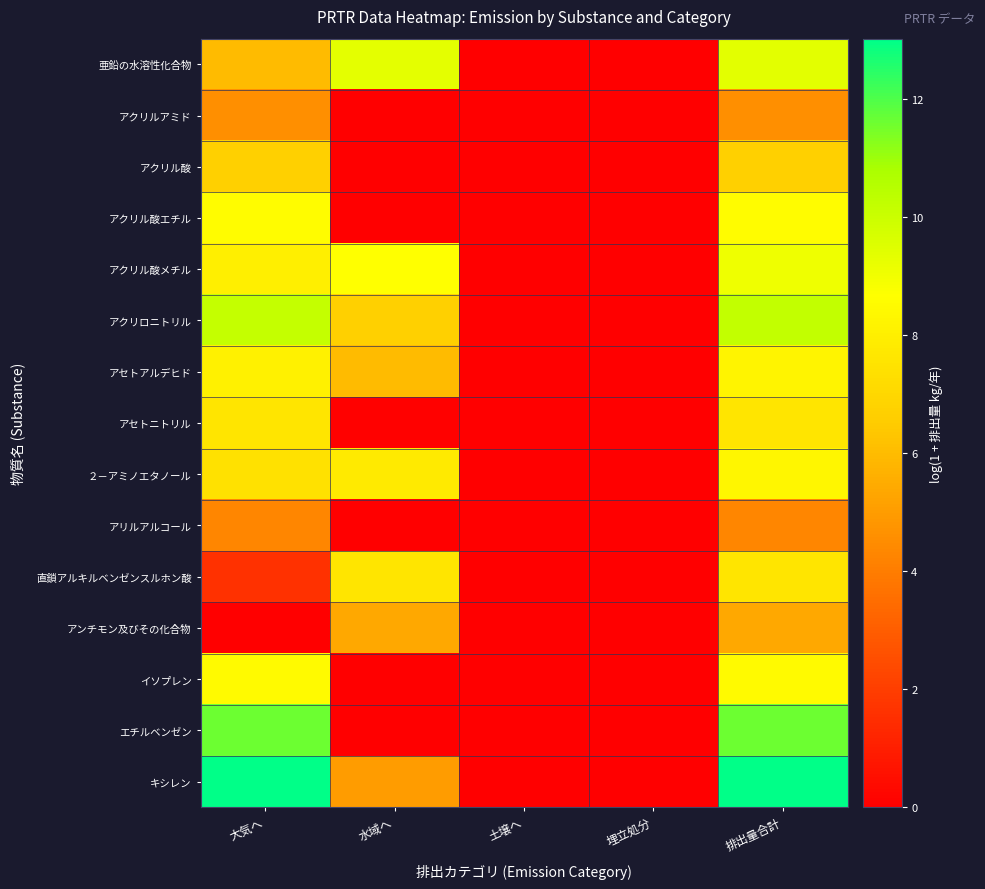

Rank the series by their maximum value, from highest to lowest.

キシレン, エチルベンゼン, アクリロニトリル, 亜鉛の水溶性化合物, アクリル酸メチル, アクリル酸エチル, イソプレン, ２－アミノエタノール, アセトアルデヒド, 直鎖アルキルベンゼンスルホン酸, アセトニトリル, アクリル酸, アンチモン及びその化合物, アクリルアミド, アリルアルコール